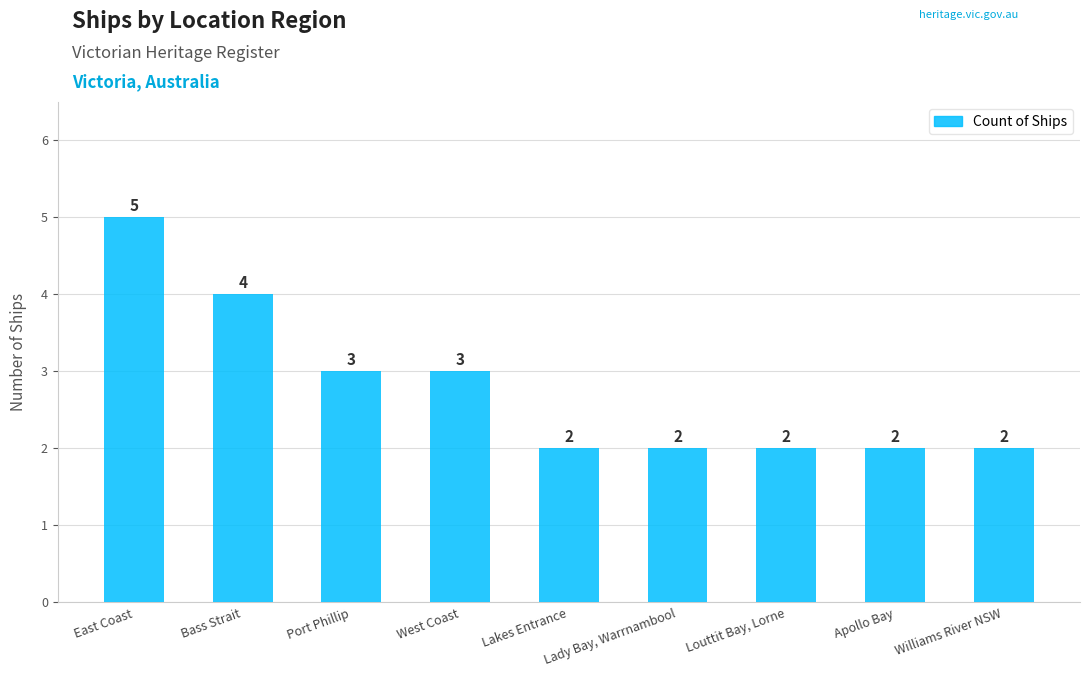

Count the number of categories in the chart.

9